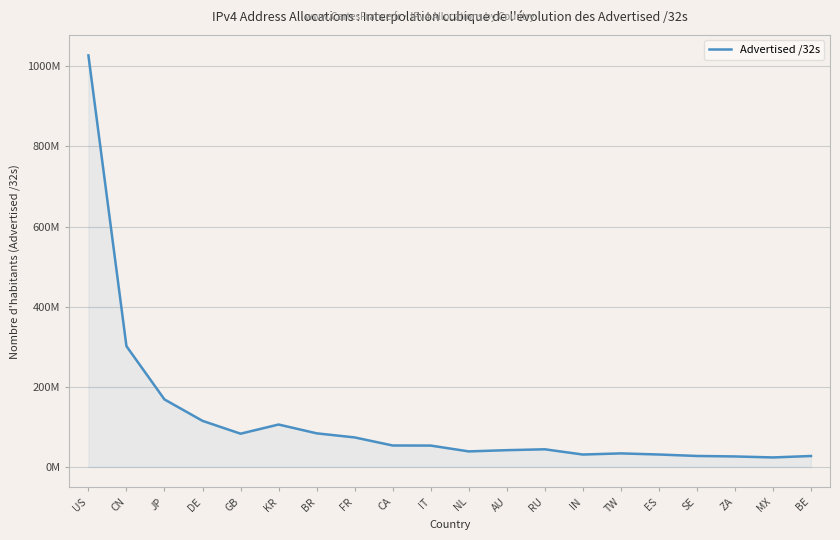

Is this an area chart (filled region under the line)?

Yes